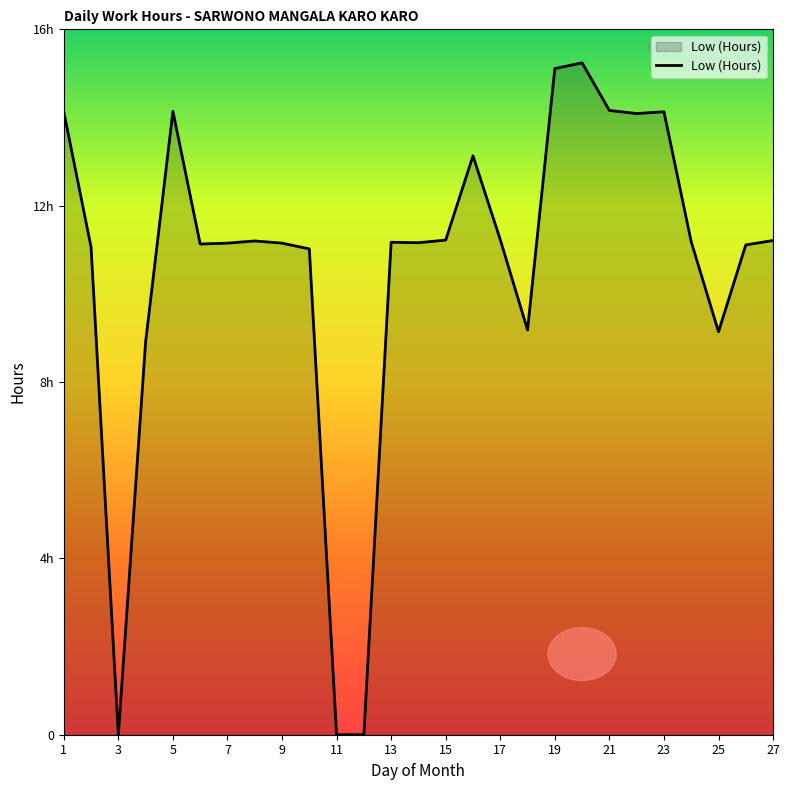

What is the sum of all values?

286.4